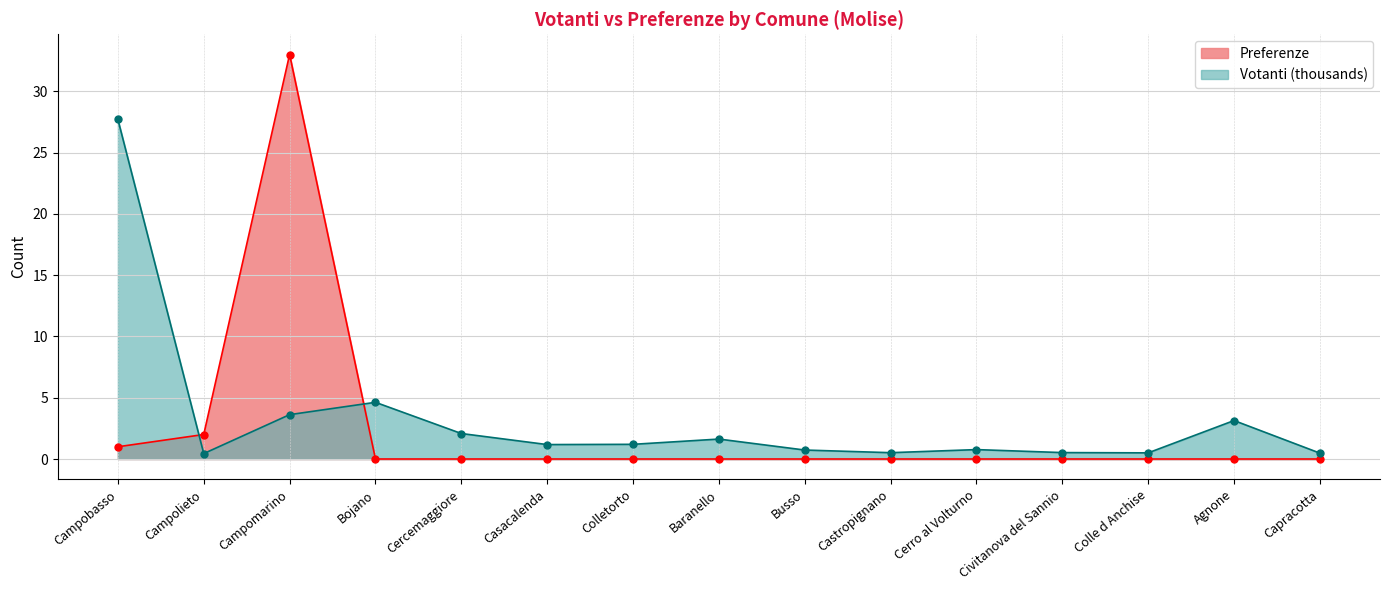

The value of Votanti at Baranello is 1.6. True or false?

True